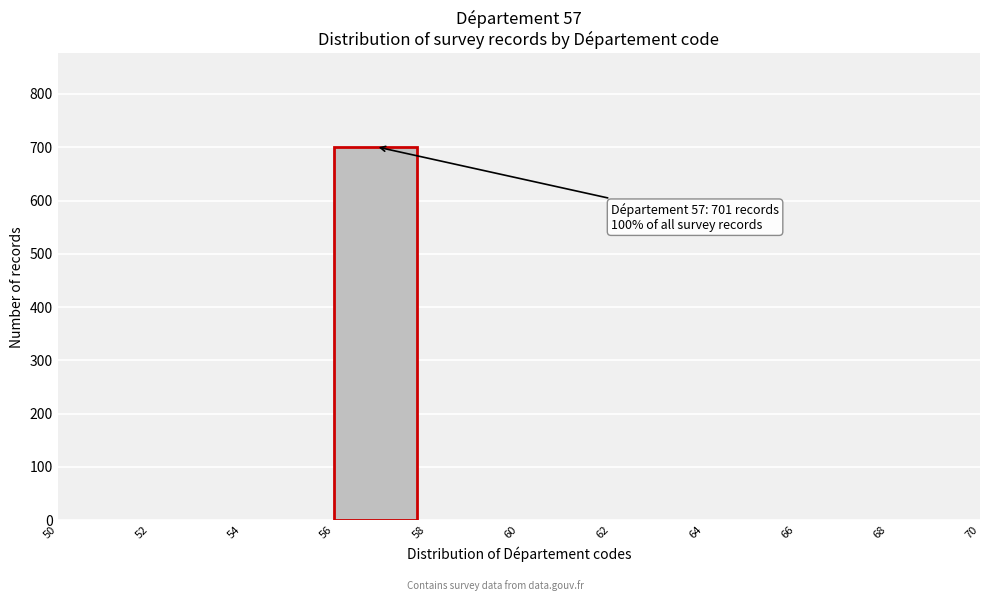

Over which range of the x-axis is the bar tallest?

56 to 58